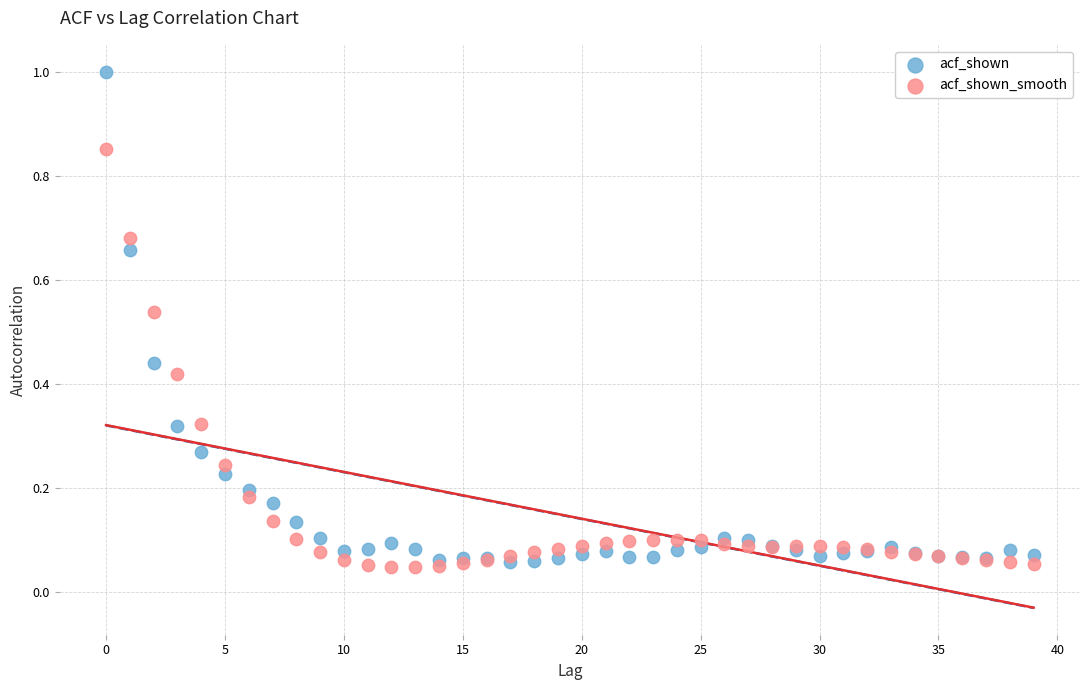

Which series has the largest Y range (max minus min)?

acf_shown